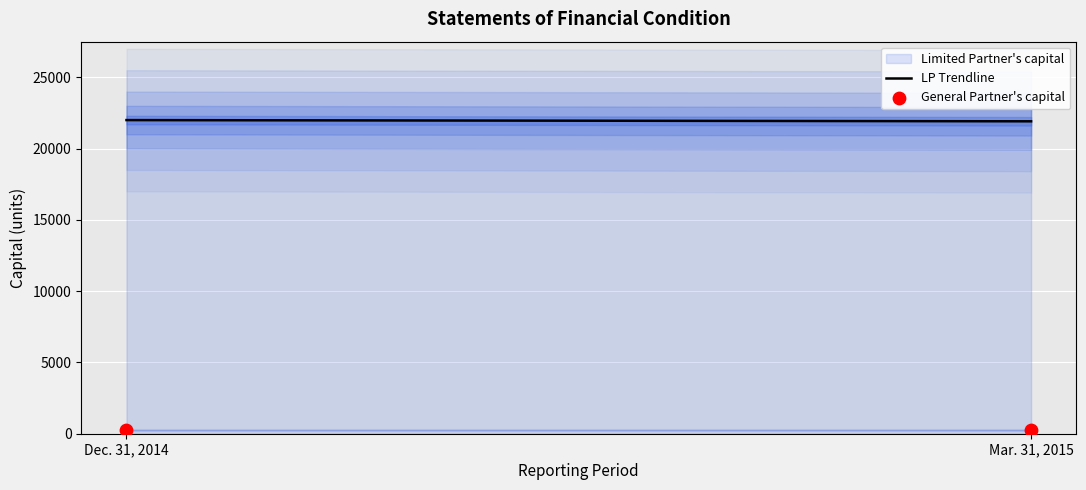

Is the value of LP Trendline at Dec. 31, 2014 greater than the value of General Partner's capital at Dec. 31, 2014?

Yes